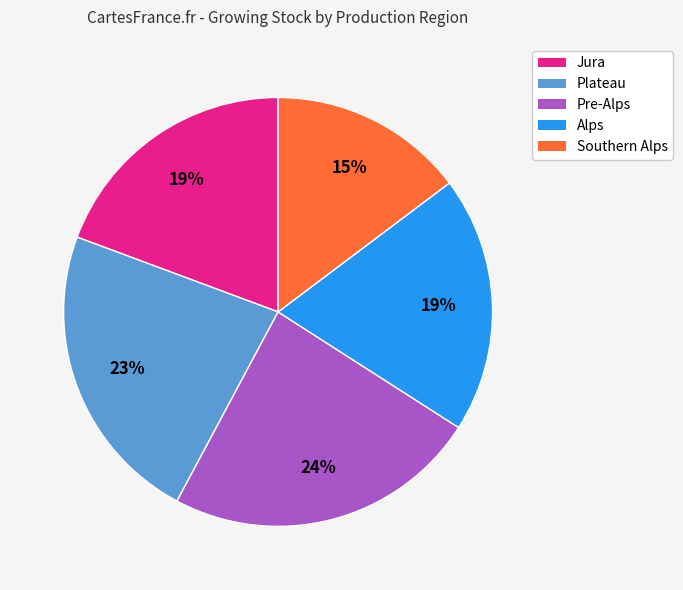

How many slices are in this pie chart?

5